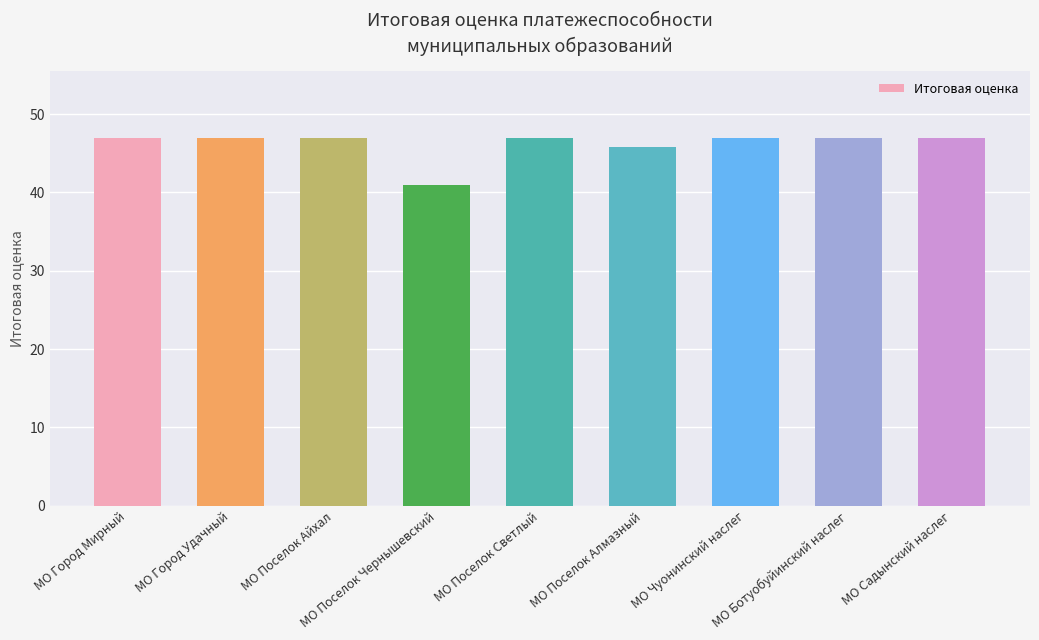

Approximately how many times larger is the value at МО Поселок Светлый compared to МО Поселок Чернышевский?

1.1